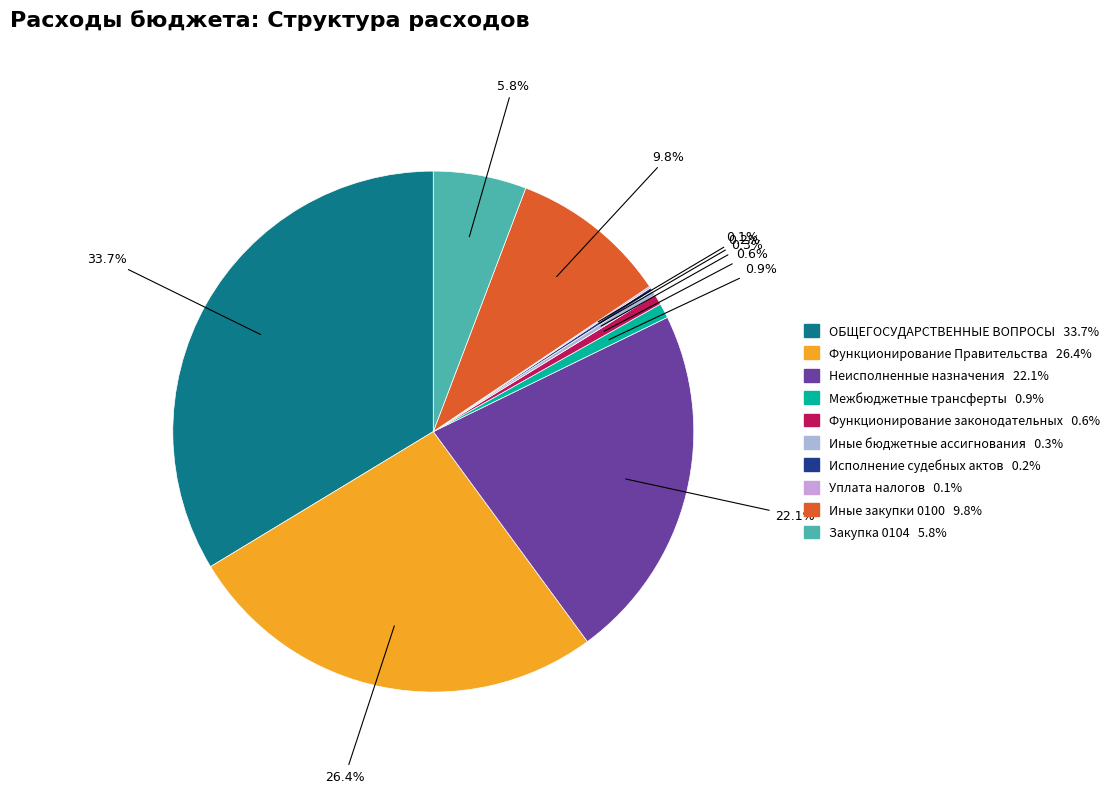

Does any single category account for the majority?

No